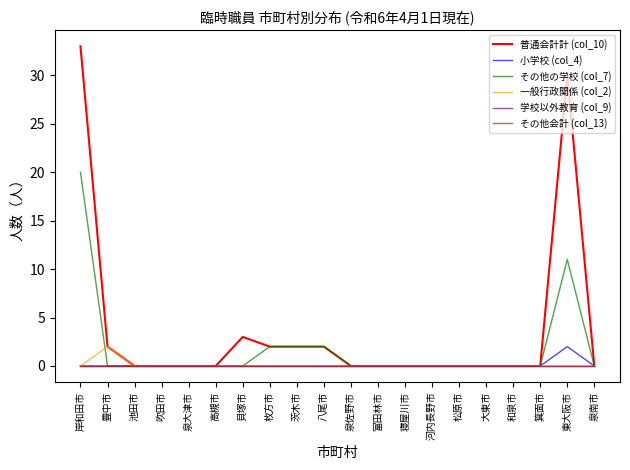

What is the average value of the その他の学校 (col_7) series?

2